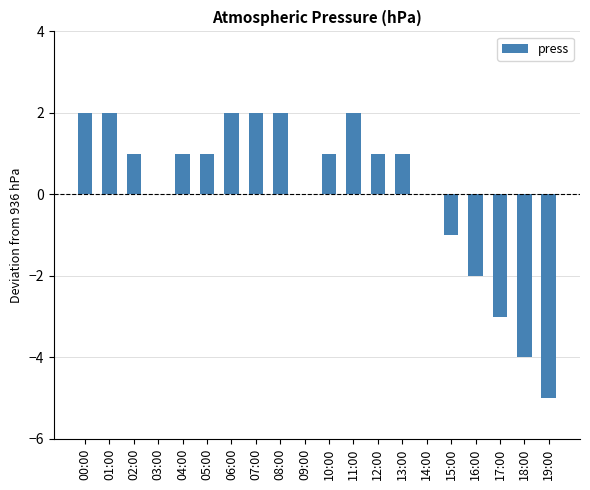

Is it true that the value at 03:00 is -3?

False